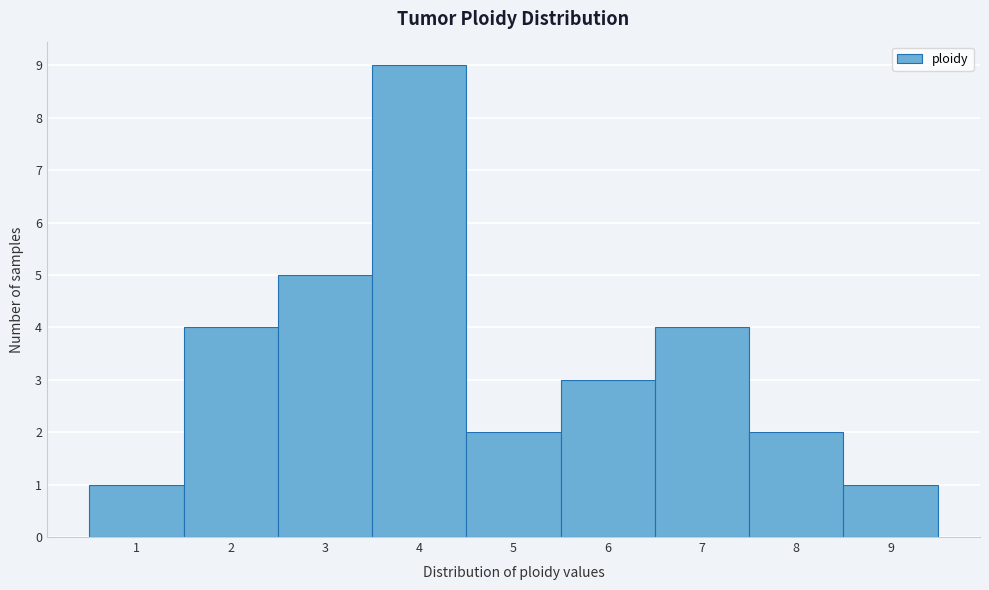

Reading left to right, transcribe all the data shown in this chart.

1=1	2=4	3=5	4=9	5=2	6=3	7=4	8=2	9=1